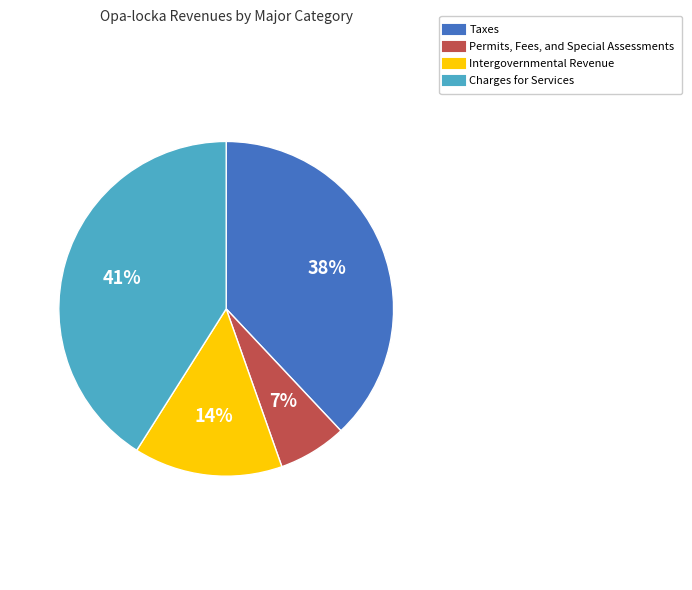

Is the sum of Charges for Services and Taxes greater than half?

Yes